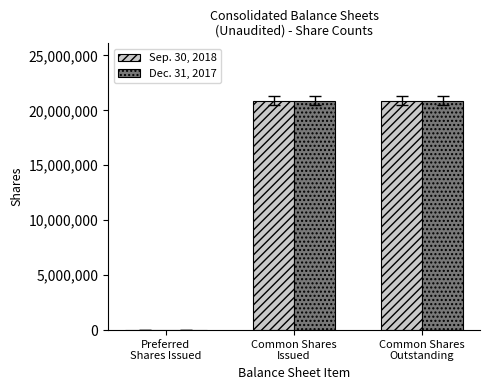

The Dec. 31, 2017 series shows 20877893 at Common Shares
Outstanding. True or false?

True